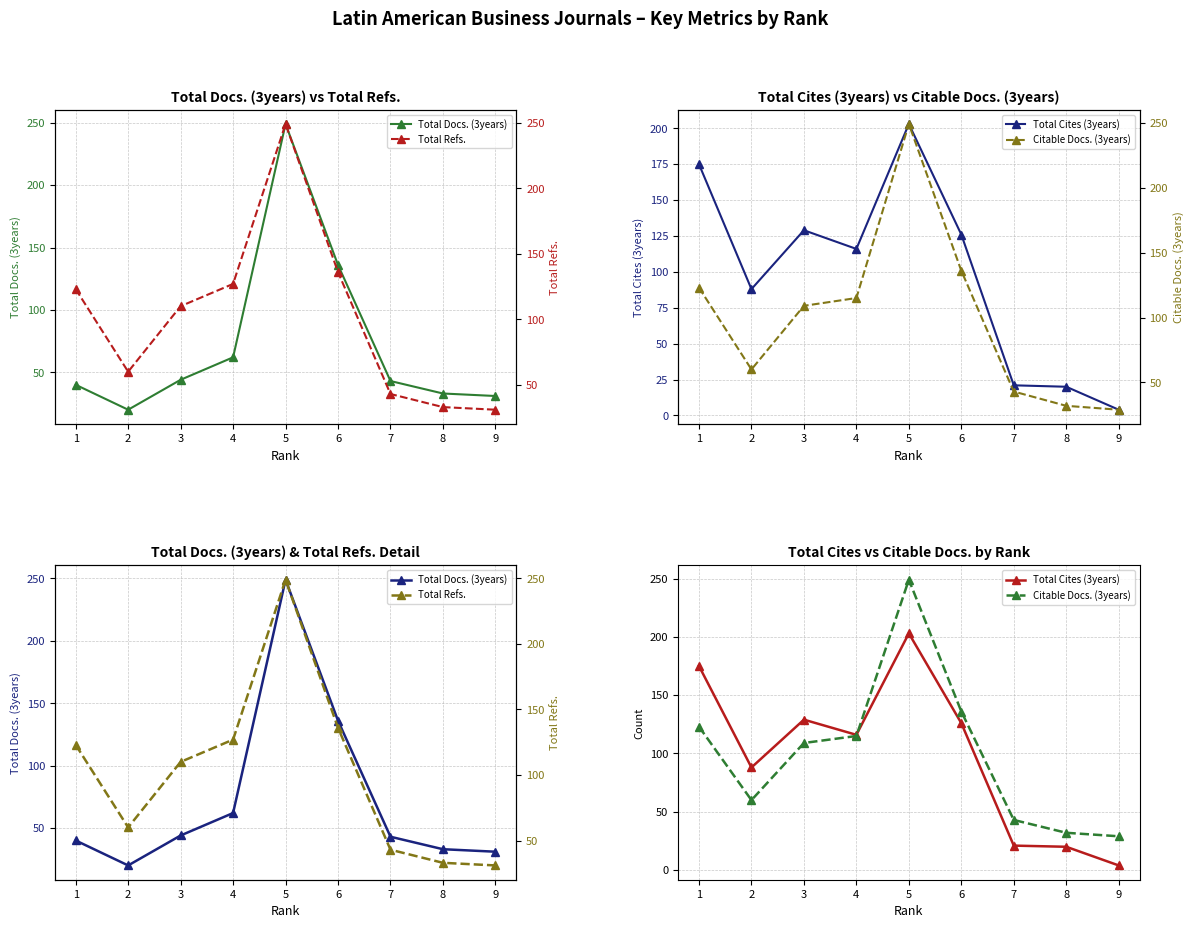

How many data points in Total Cites (3years) are less than 116?

4